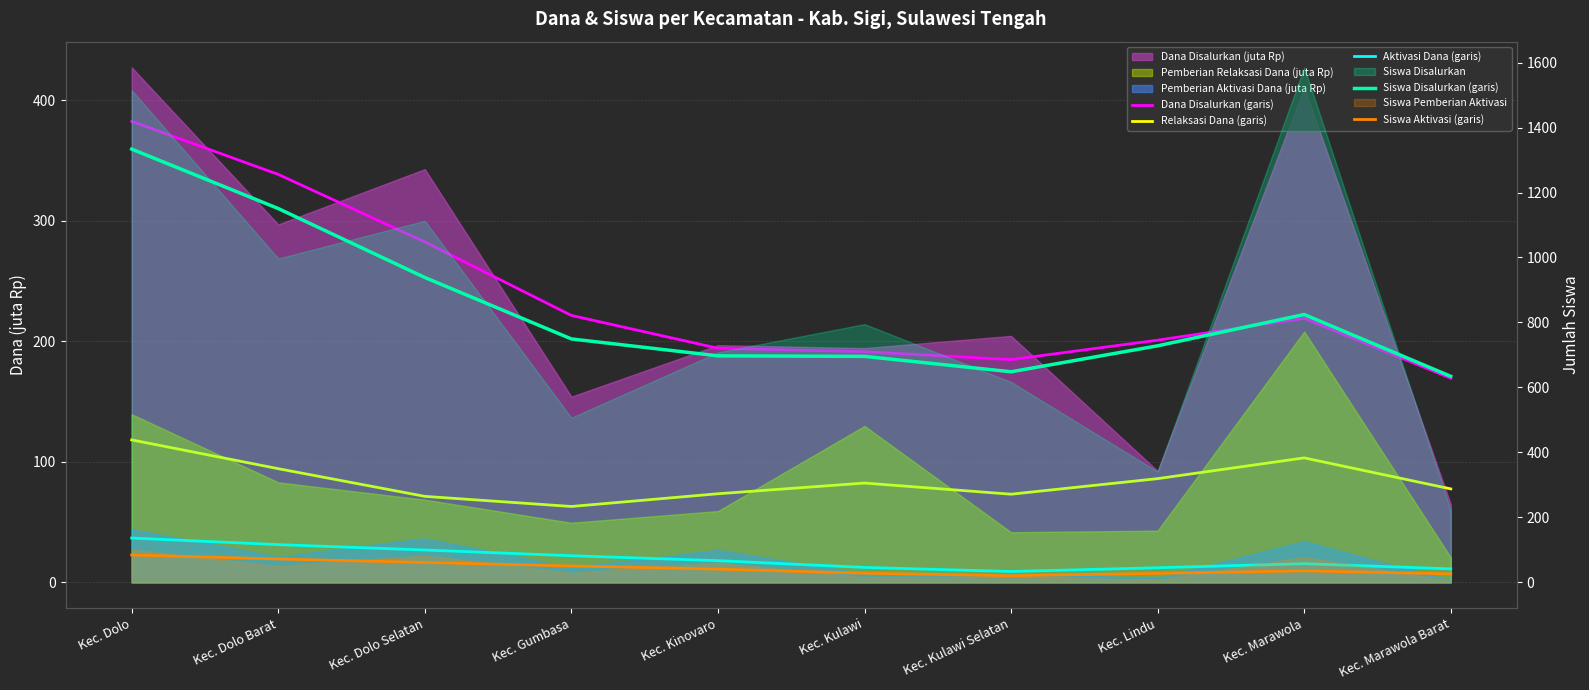

What is the approximate value of Siswa Aktivasi (garis) at Kec. Kulawi Selatan?

20.7